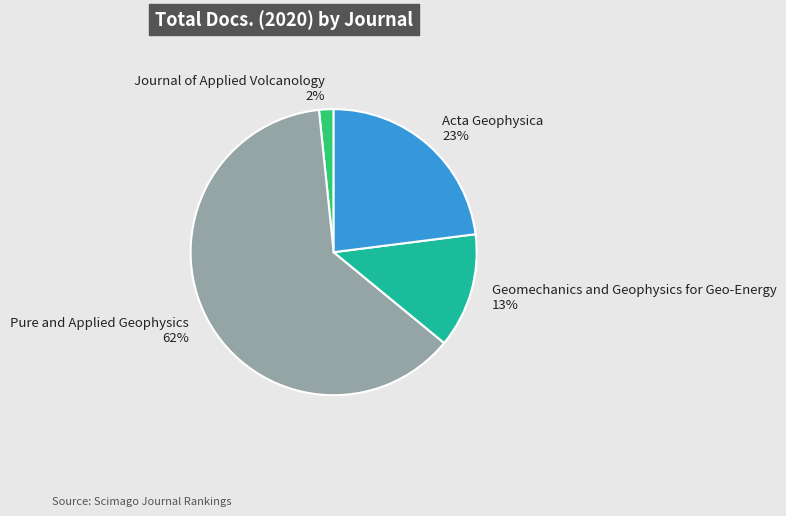

Approximately how many times larger is the value at Pure and Applied Geophysics 62% compared to Geomechanics and Geophysics for Geo-Energy 13%?

4.8